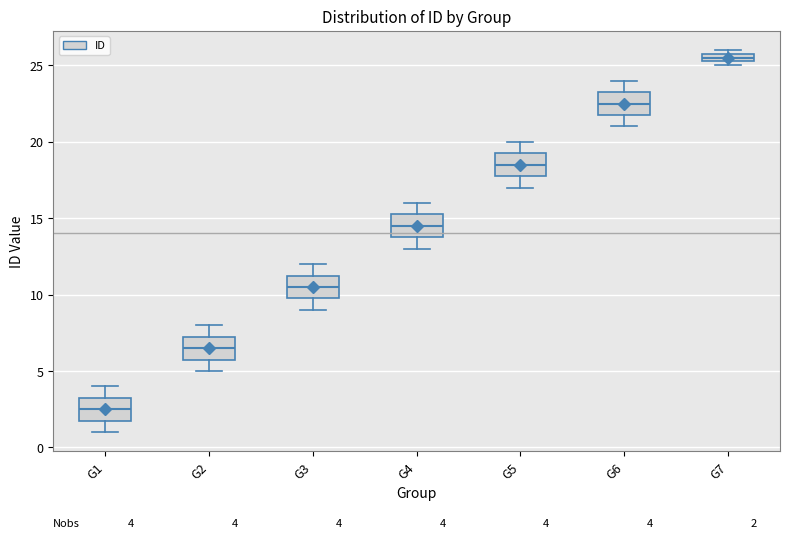

Which box's median line is the highest?

G7